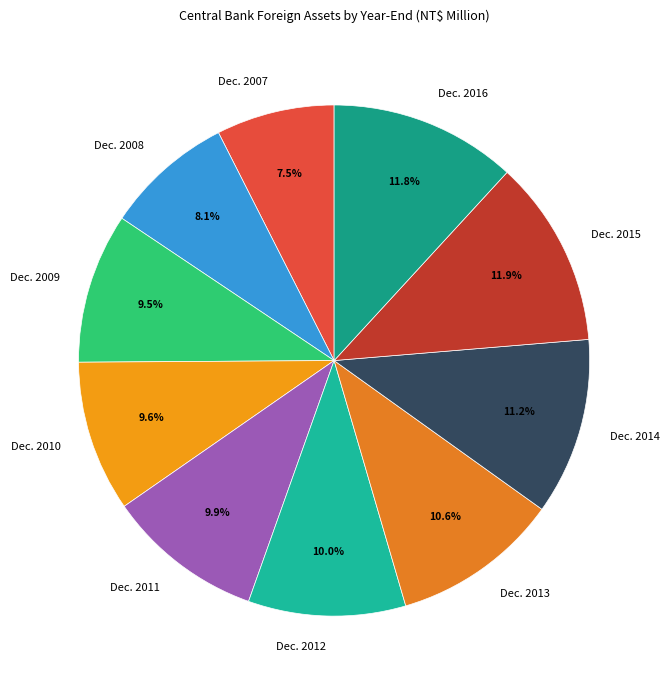

What is the smallest slice in the pie chart?

Dec. 2007